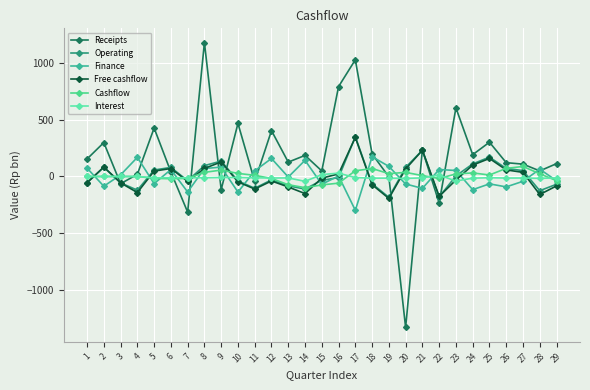

Is this an area chart (filled region under the line)?

No